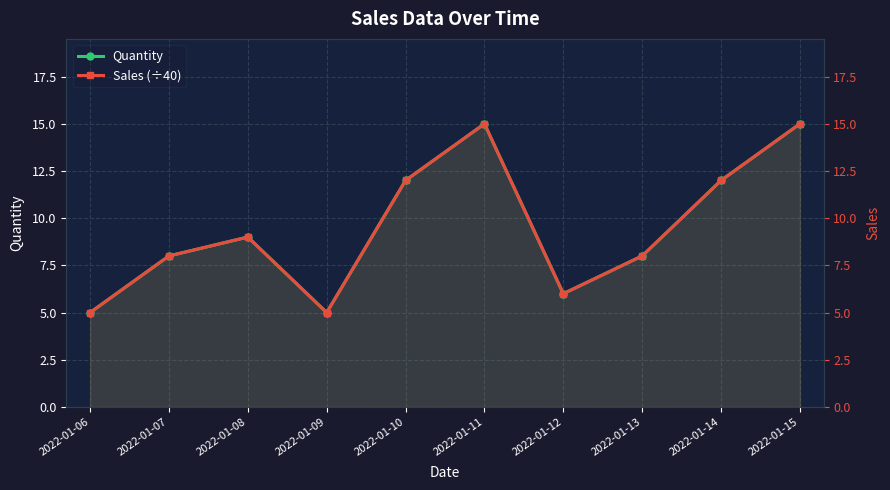

At 2022-01-12, list the series in order from smallest to largest.

Quantity, Sales (÷40)